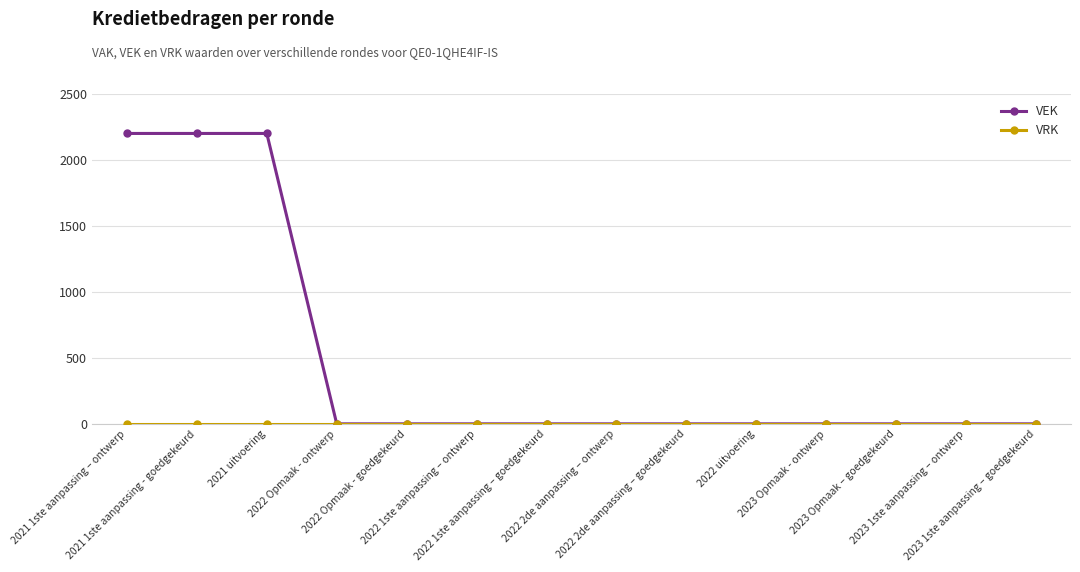

What is the maximum value shown in the chart?

2200